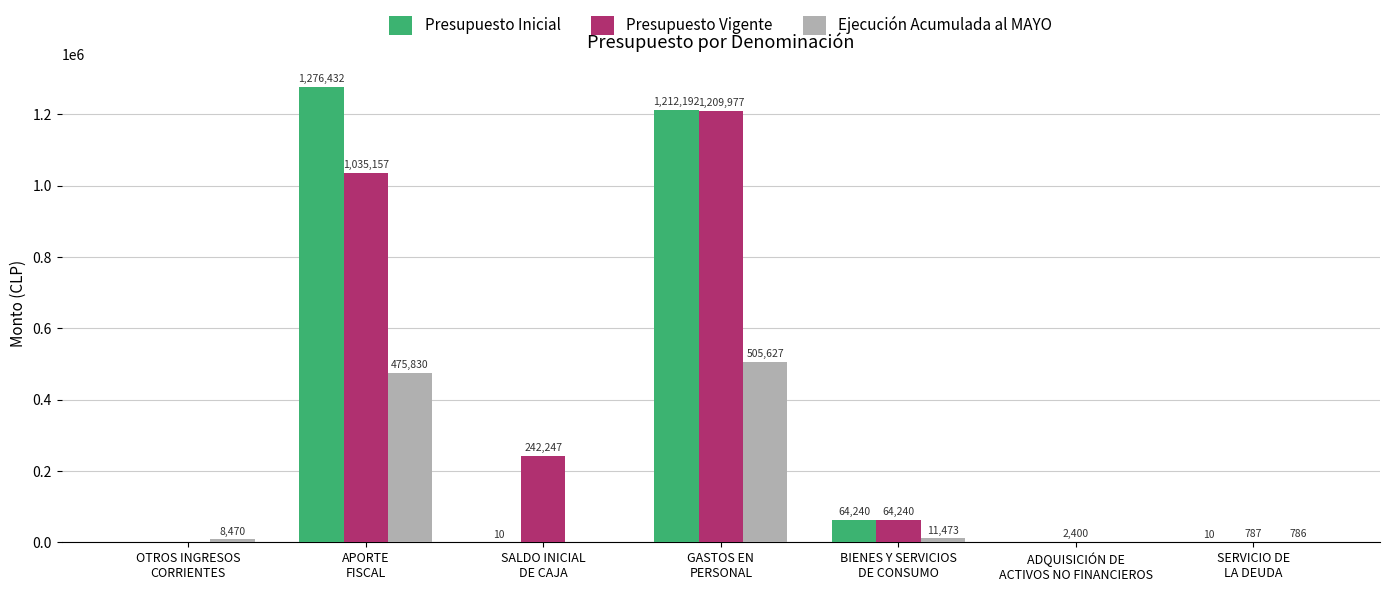

Are the bars grouped side by side (vs. stacked)?

Yes